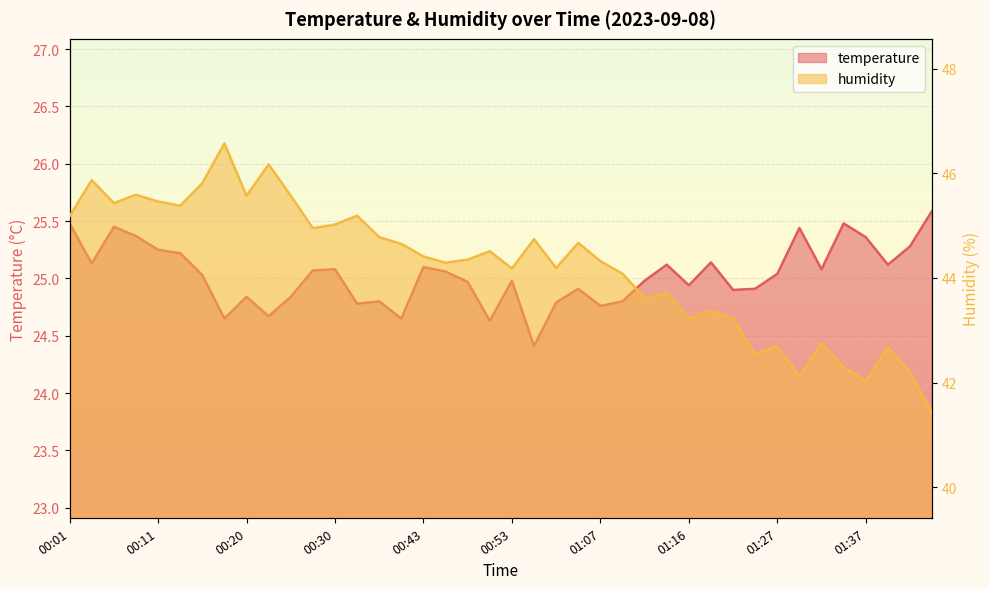

Which series has the widest spread of values?

humidity